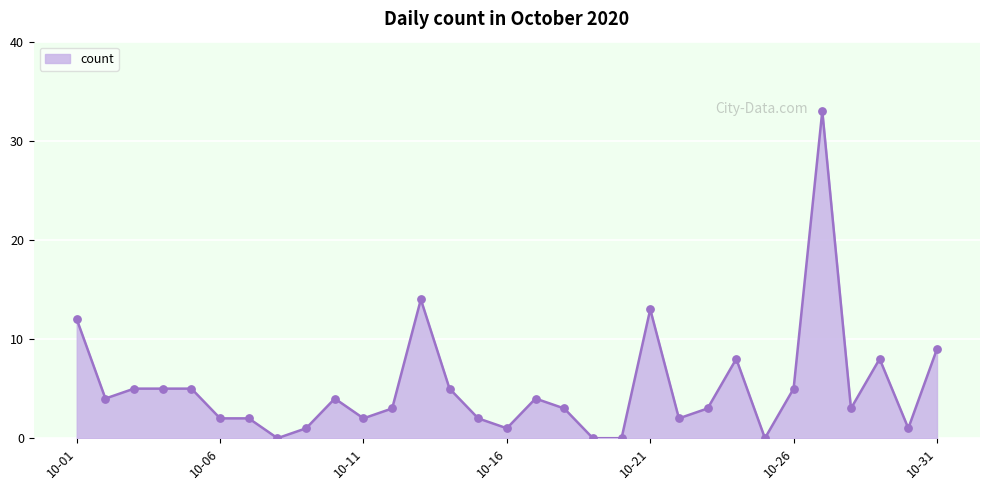

What is the difference between the maximum and minimum values?

33